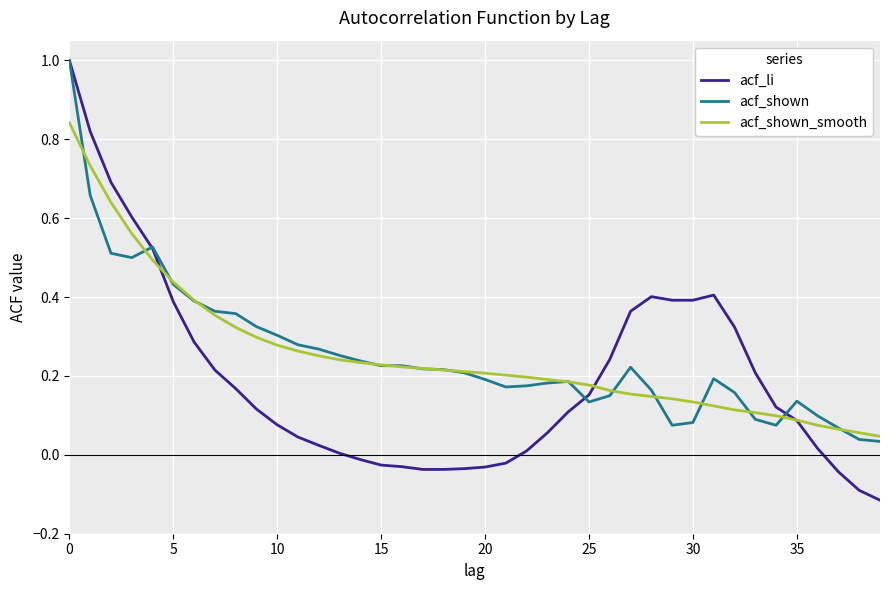

What is the greatest value displayed?

1.0